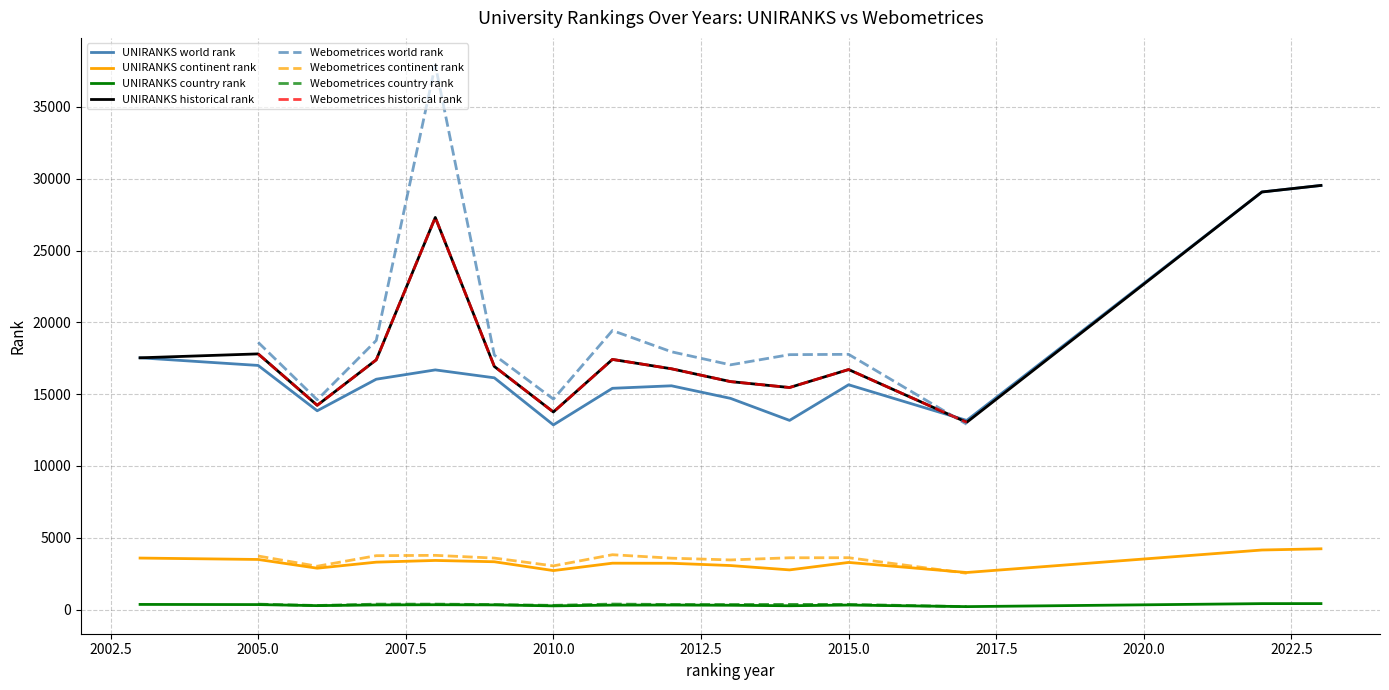

True or false: UNIRANKS historical rank and UNIRANKS country rank intersect in this chart.

False